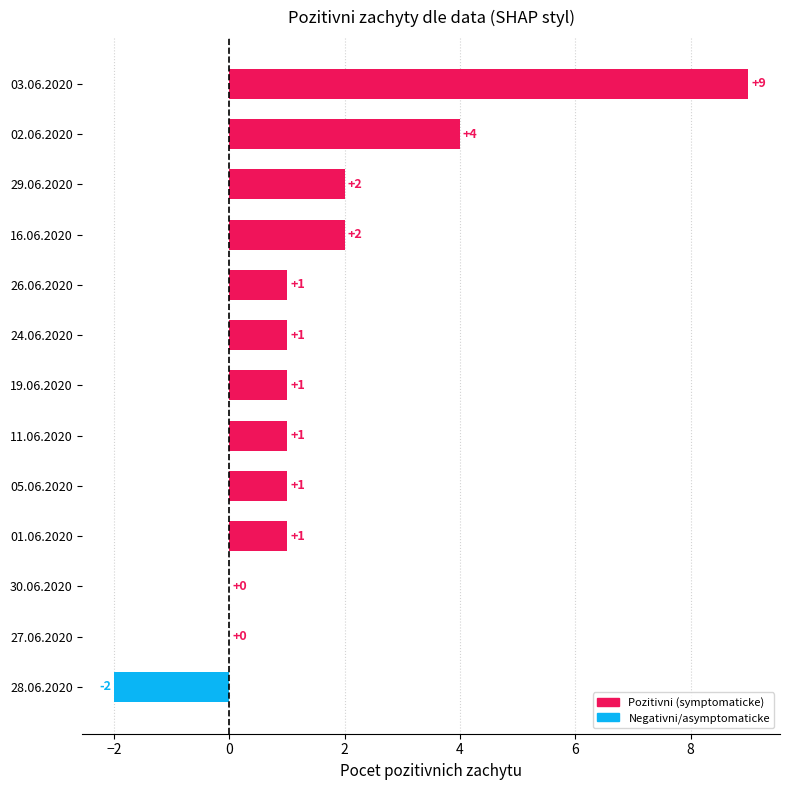

Which has a higher value, 11.06.2020 or 16.06.2020?

16.06.2020